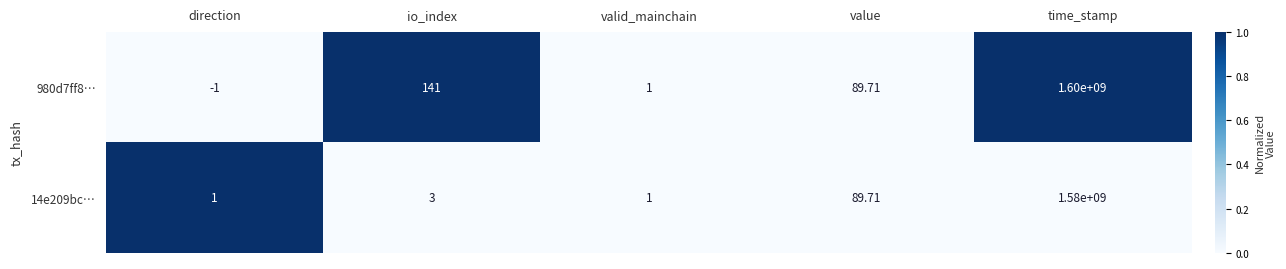

Between io_index and valid_mainchain, which series saw the biggest shift?

980d7ff8…